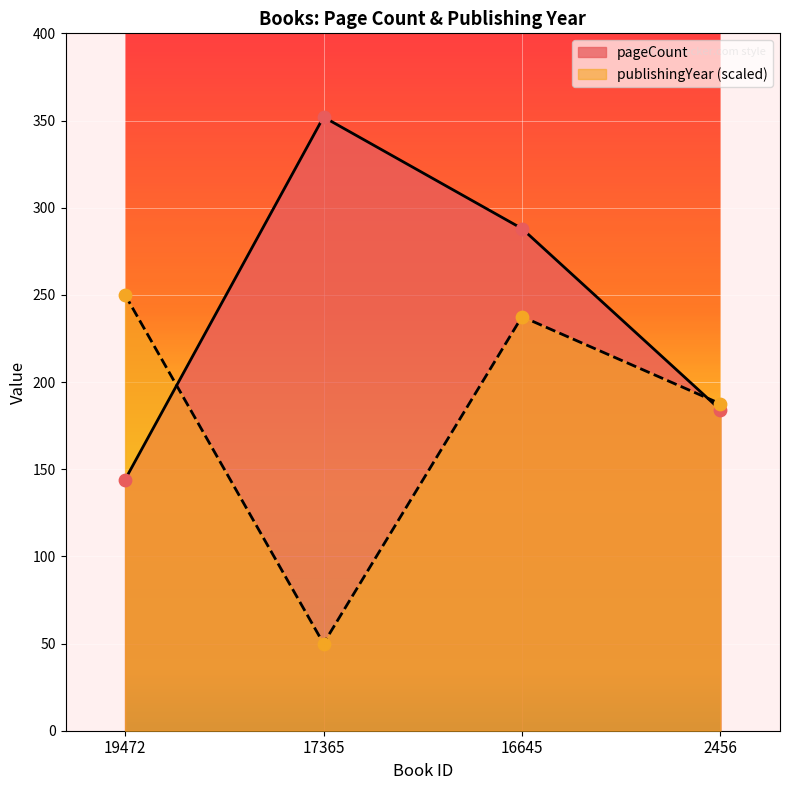

Which series has the largest total across all categories?

pageCount